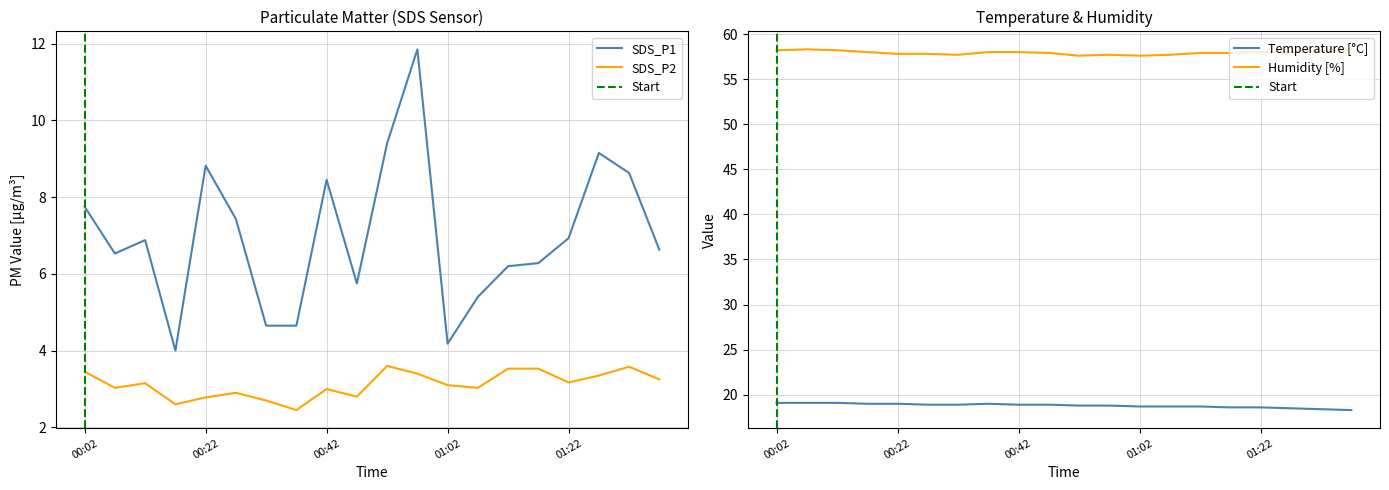

At 00:57, list the series in order from largest to smallest.

SDS_P1, SDS_P2